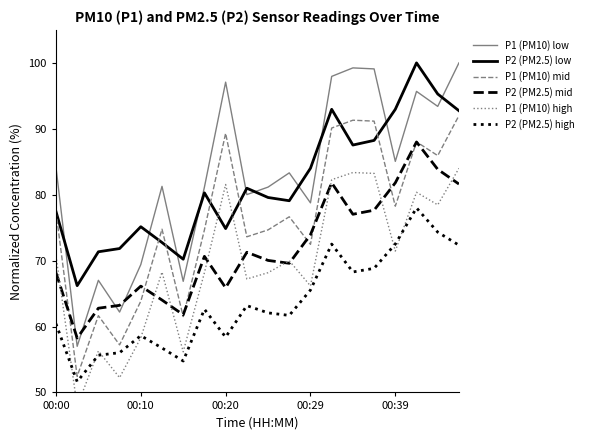

How many lines are shown in the chart?

6